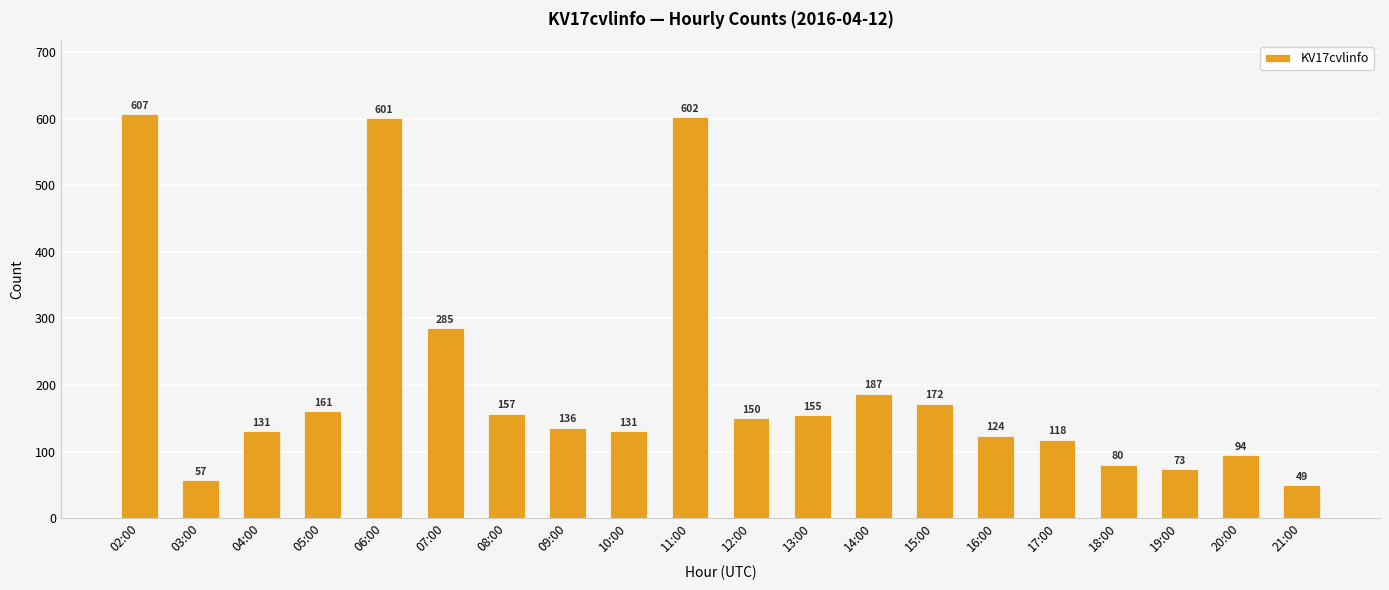

What is the value of the 12th bar from the left?

155